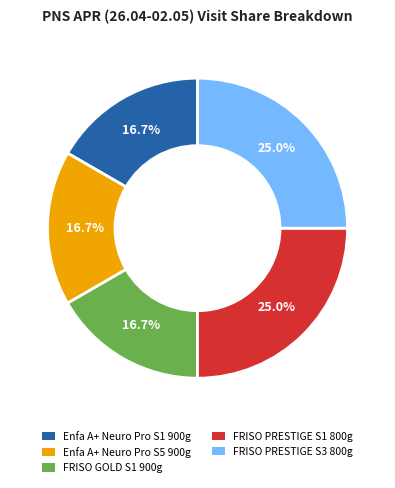

True or false: Enfa A+ Neuro Pro S5 900g accounts for 31% of the total.

False